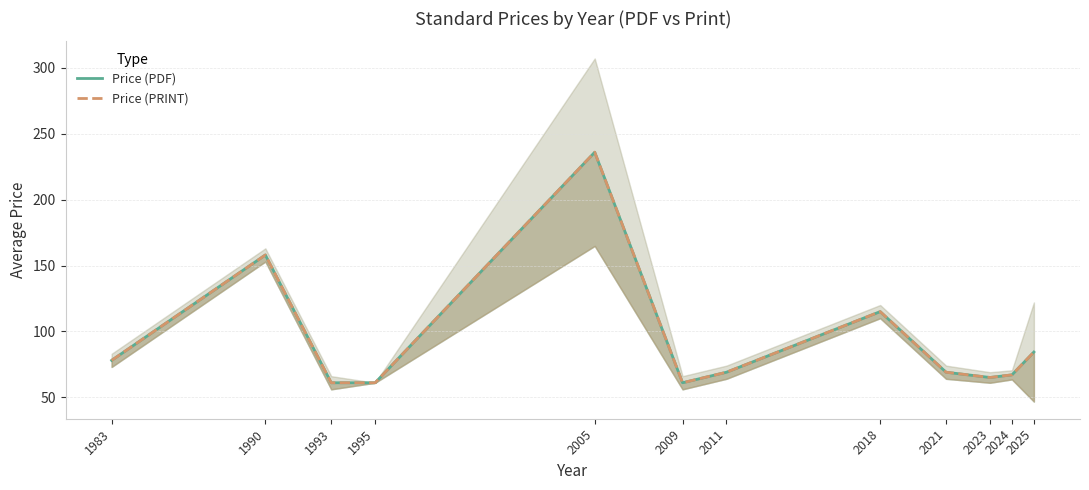

Is it true that Price (PDF) equals 84.3 at 2025?

True